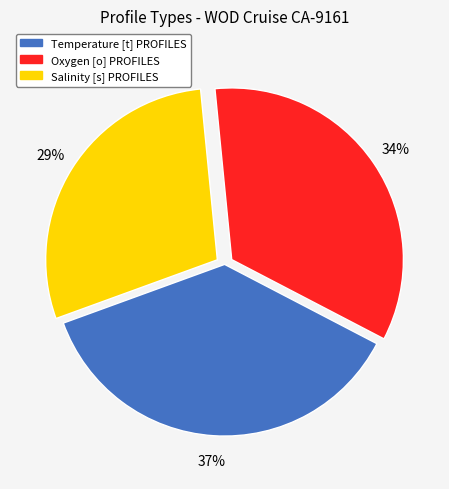

Rank the categories by value from lowest to highest.

Salinity [s] PROFILES, Oxygen [o] PROFILES, Temperature [t] PROFILES